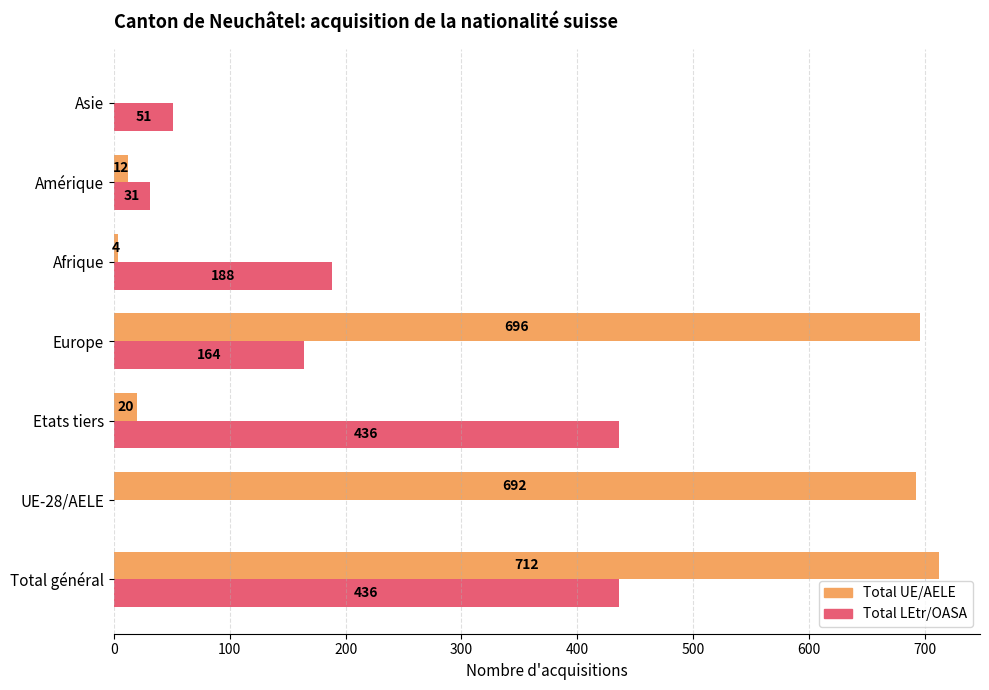

Where is Total LEtr/OASA nearest to the value 218?

Afrique